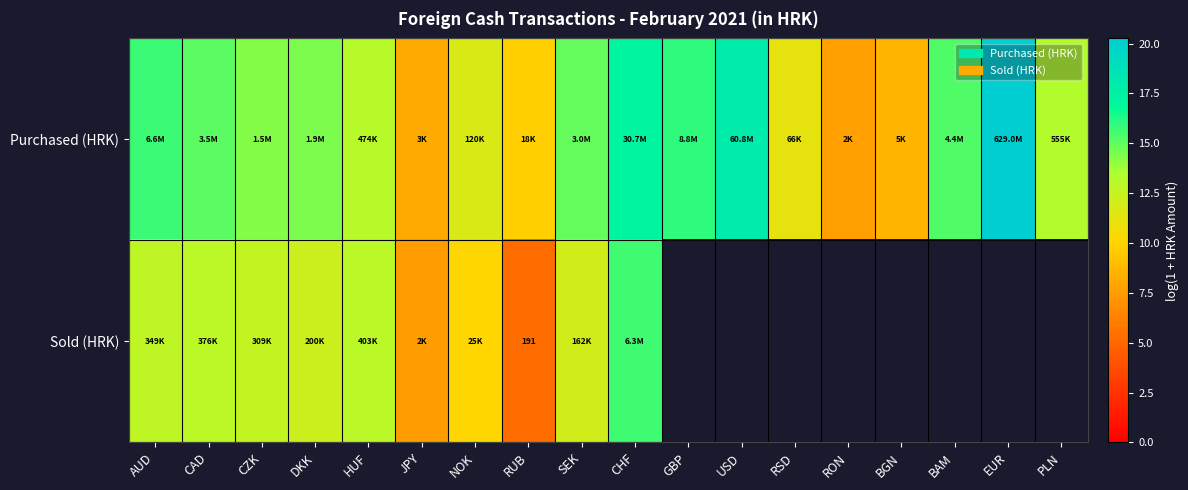

How many values in Sold (HRK) are above zero?

10